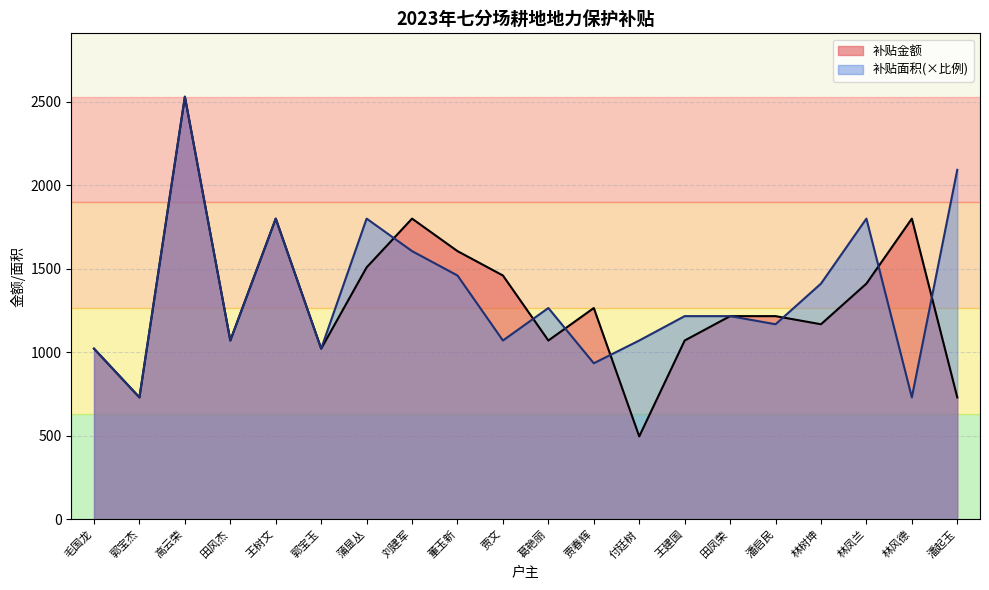

At which label does 补贴面积 reach its minimum?

郭宝杰